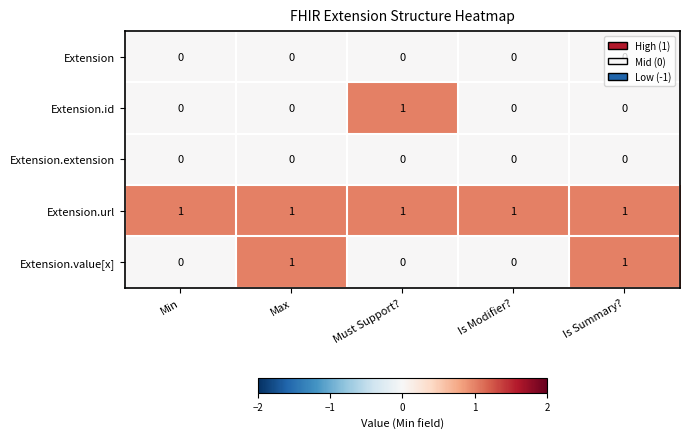

Between Min and Is Summary?, which series saw the biggest shift?

Extension.value[x]